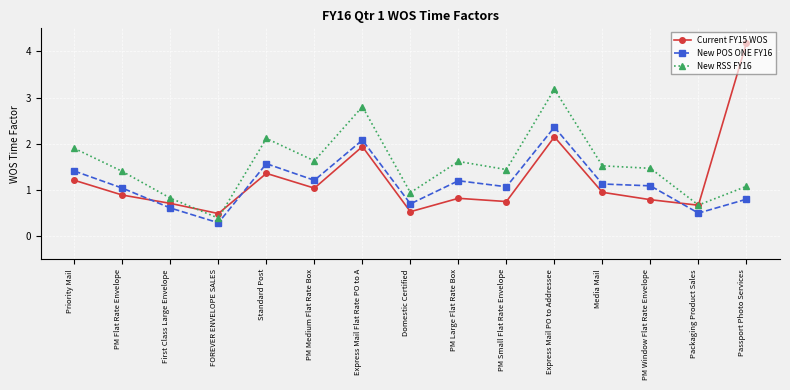

What value does the New POS ONE FY16 series have at FOREVER ENVELOPE SALES?

0.3